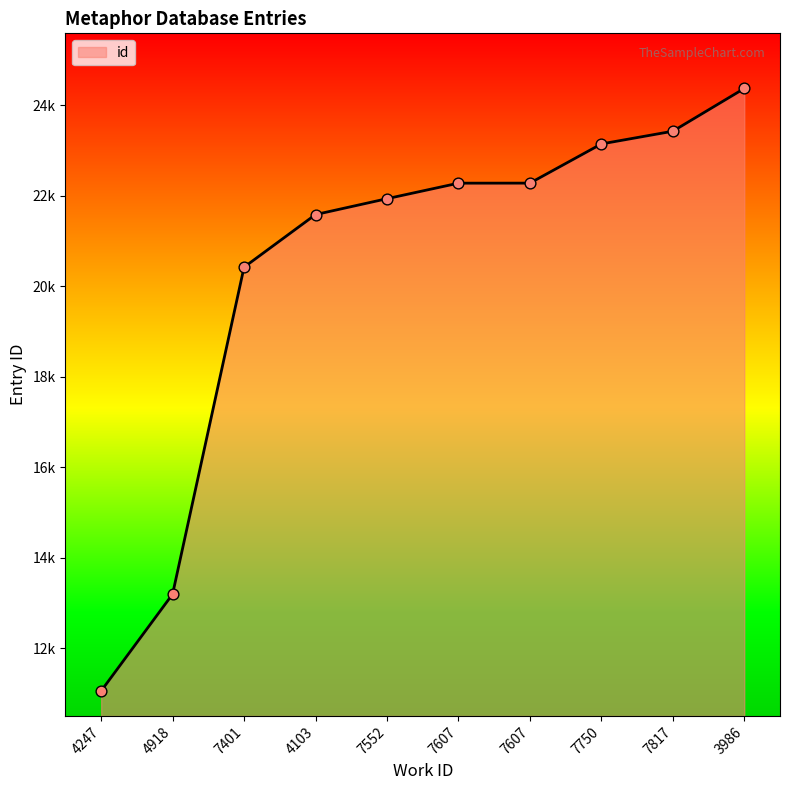

Between 3986 and 4247, which is larger?

3986